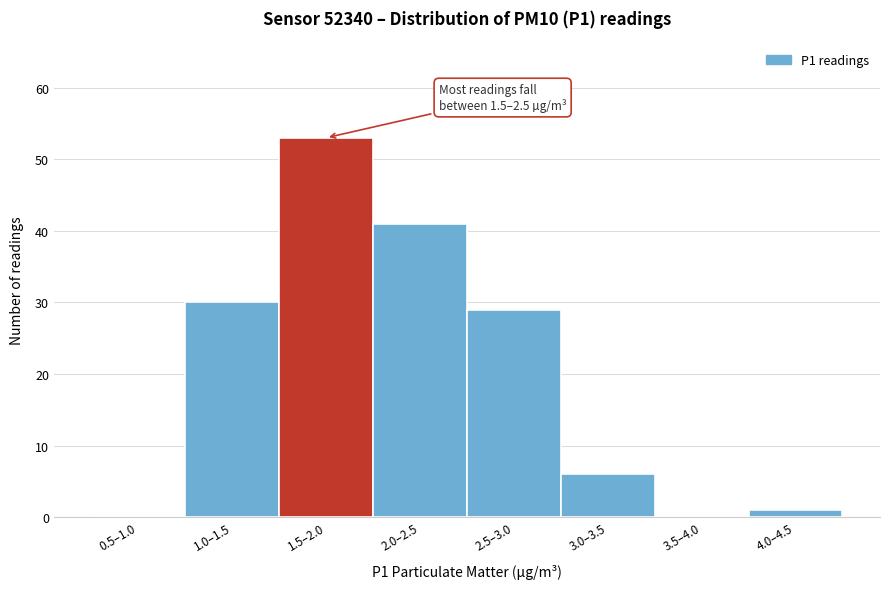

Reading left to right, transcribe all the data shown in this chart.

0.5–1.0=0	1.0–1.5=30	1.5–2.0=53	2.0–2.5=41	2.5–3.0=29	3.0–3.5=6	3.5–4.0=0	4.0–4.5=1